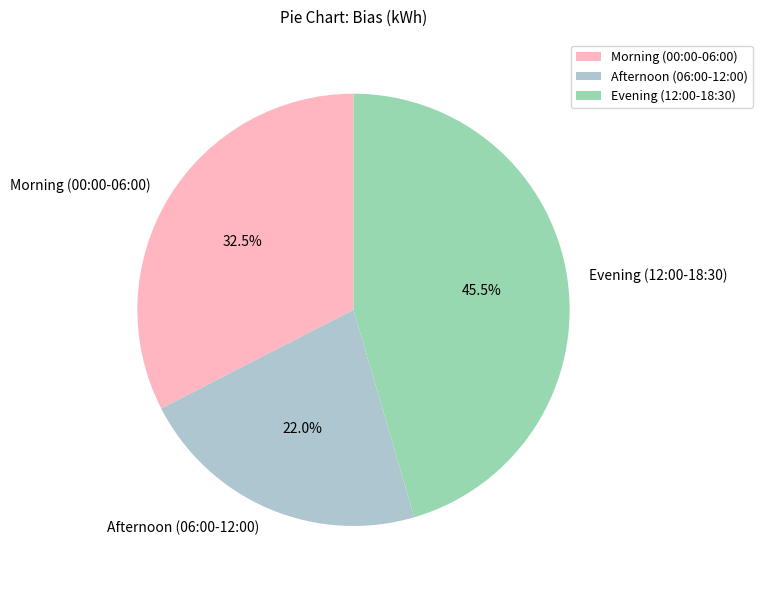

Approximately how many times larger is the value at Morning (00:00-06:00) compared to Evening (12:00-18:30)?

0.7